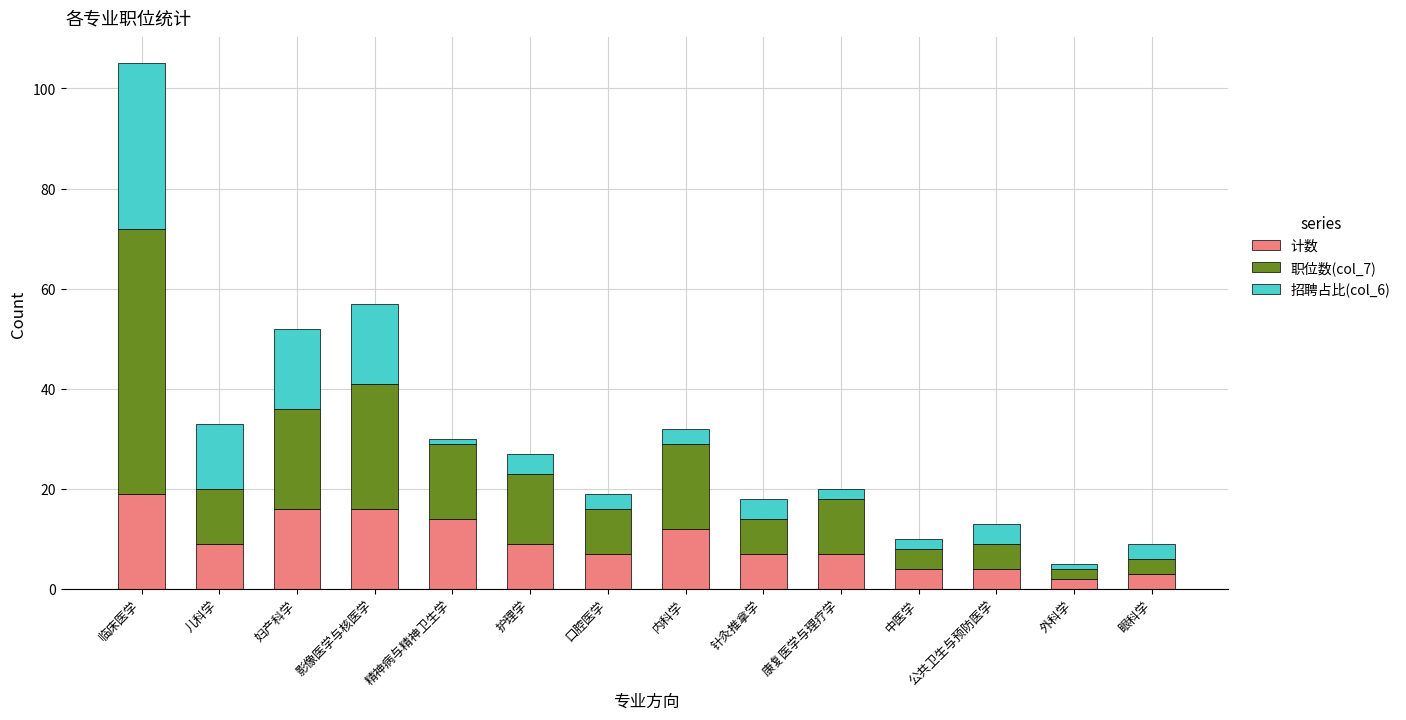

What is the total value across all series at 护理学?

27